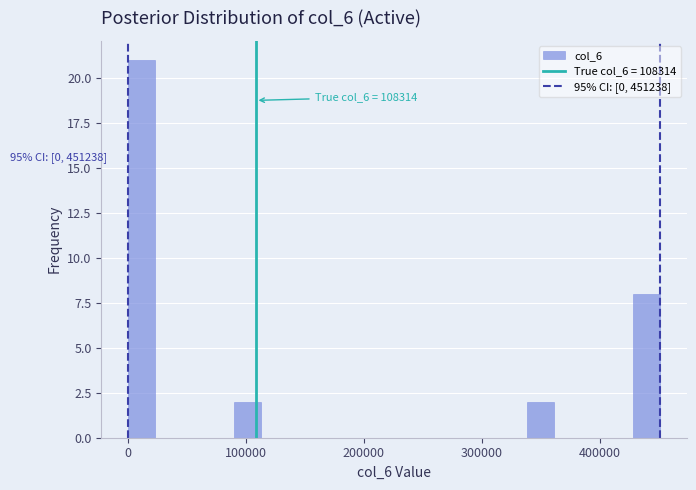

Read against the x-axis, roughly where is the centre of the tallest bar?

10000